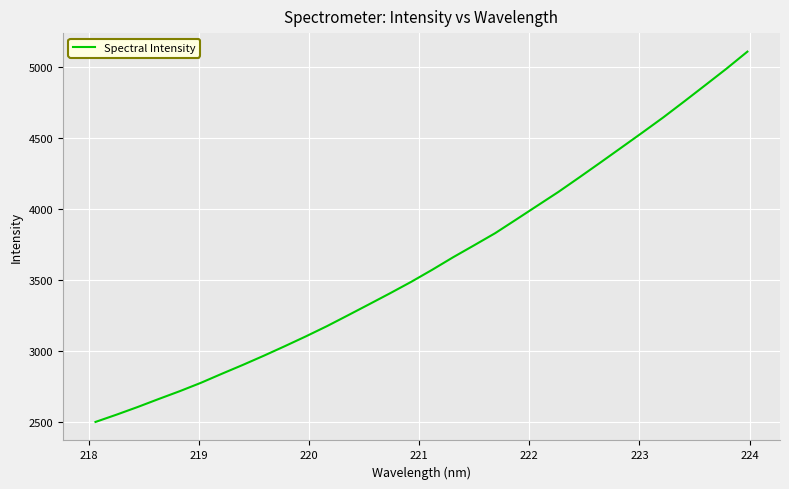

What is the difference between the maximum and minimum values?

2612.6